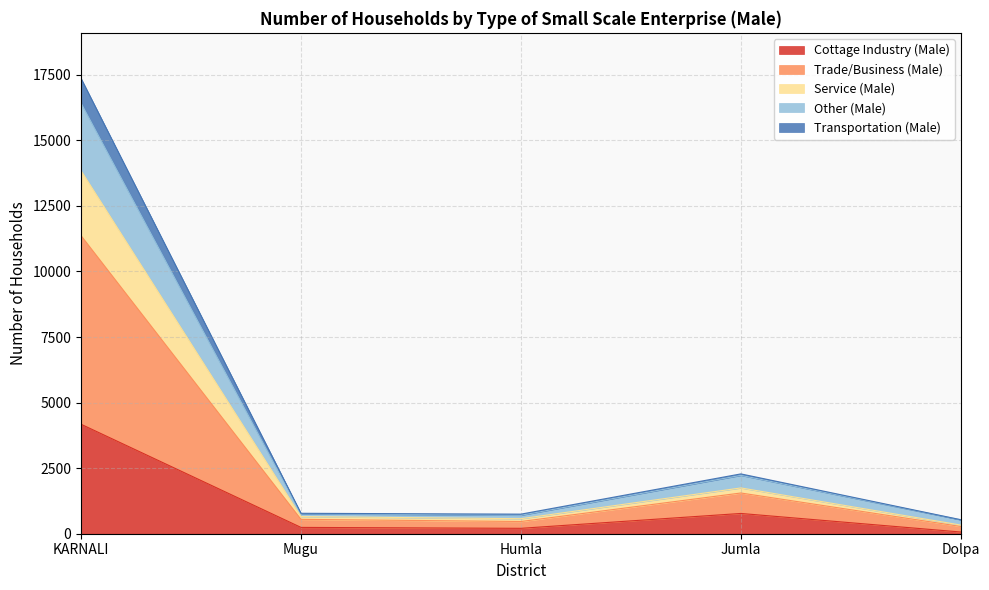

What is the maximum value for Cottage Industry (Male)?

4175